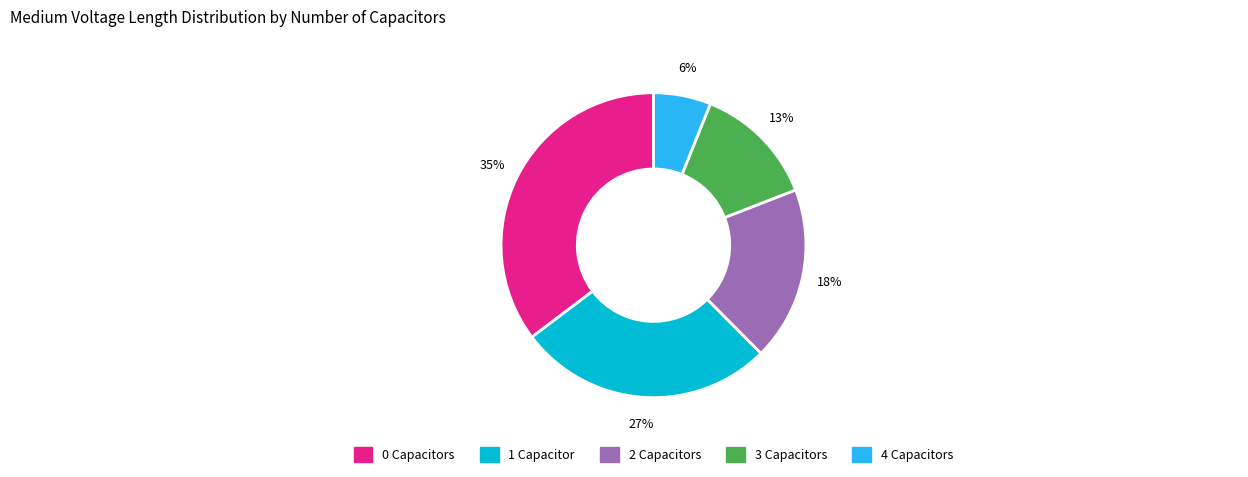

Is there any slice that represents more than half of the pie?

No